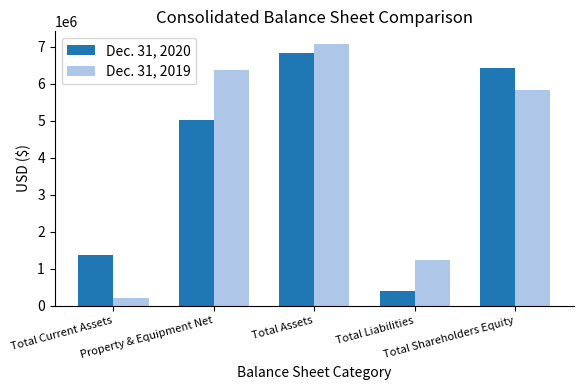

Reading left to right, extract all data points from this chart.

Dec. 31, 2020: Total Current Assets=1374168	Property & Equipment Net=5010558	Total Assets=6842421	Total Liabilities=403447	Total Shareholders Equity=6438974
Dec. 31, 2019: Total Current Assets=217615	Property & Equipment Net=6369555	Total Assets=7068835	Total Liabilities=1229637	Total Shareholders Equity=5839198